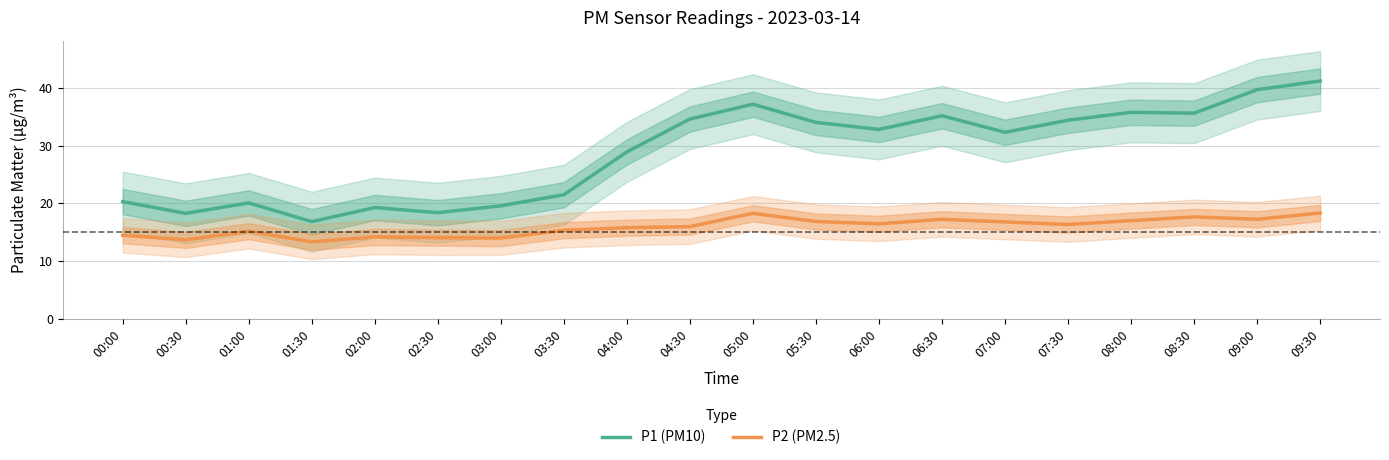

Which category has the lowest value across all series?

01:30